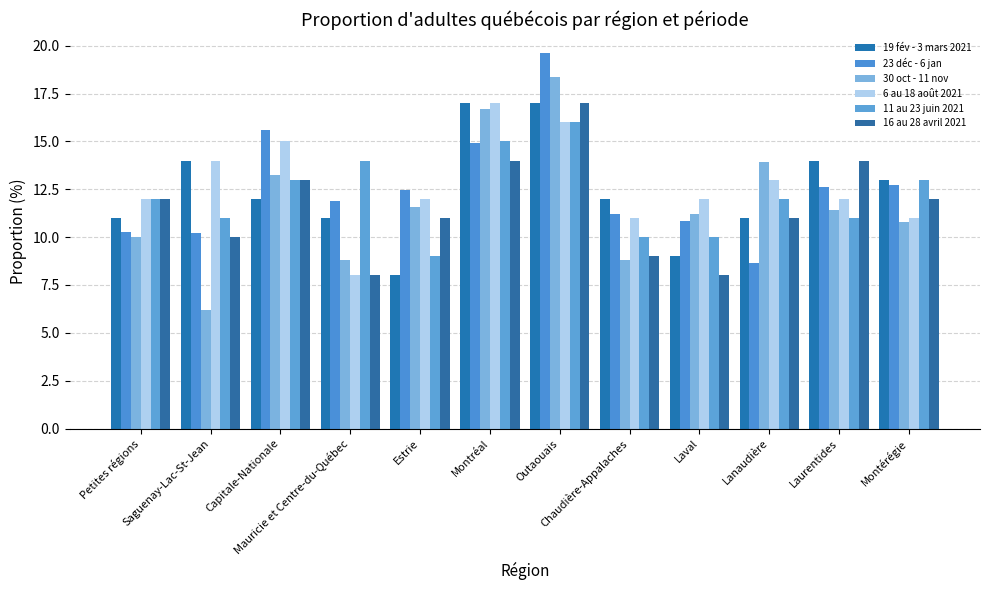

Count the 11 au 23 juin 2021 values in the range 11 to 14.

7